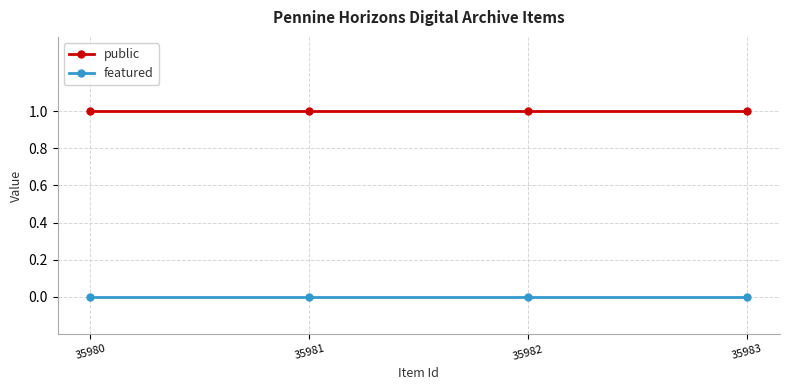

List the series in order of their overall mean, highest first.

public, featured